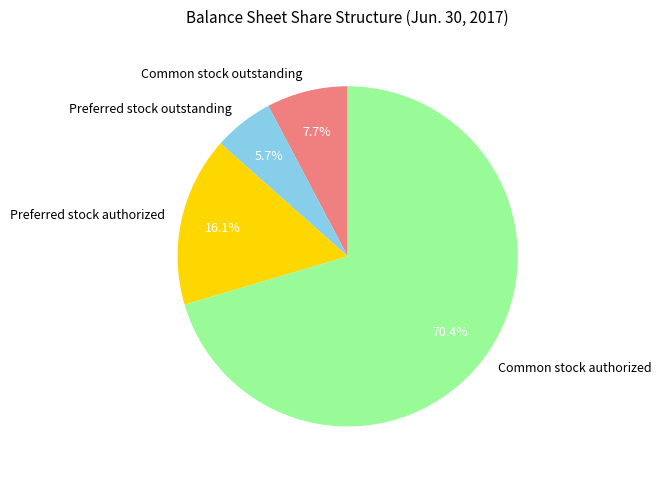

Which has a higher value, Common stock authorized or Preferred stock outstanding?

Common stock authorized